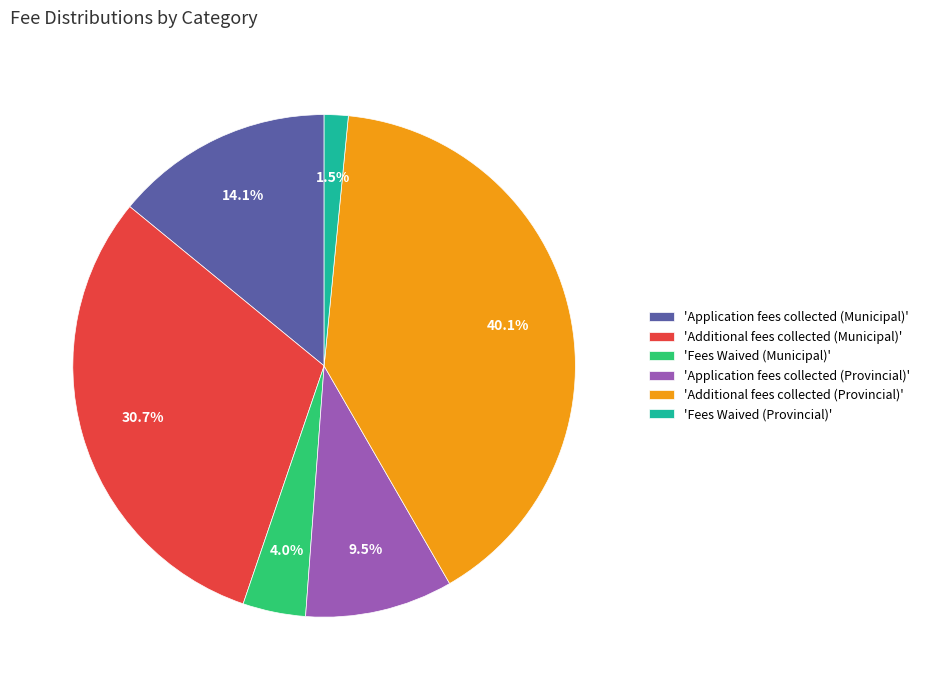

Does any single category account for the majority?

No